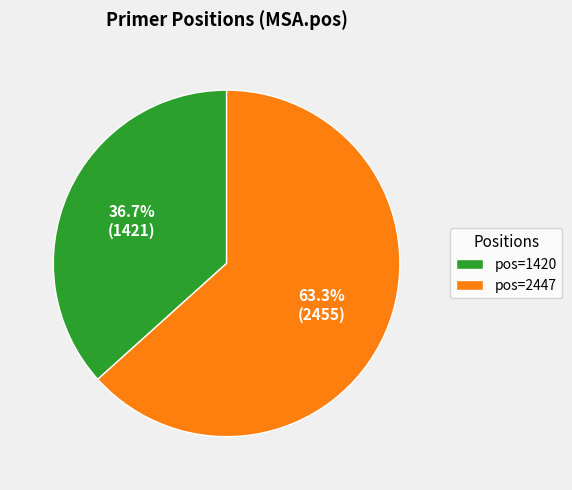

What is the ratio of the value at pos=1420 to the value at pos=2447?

0.6